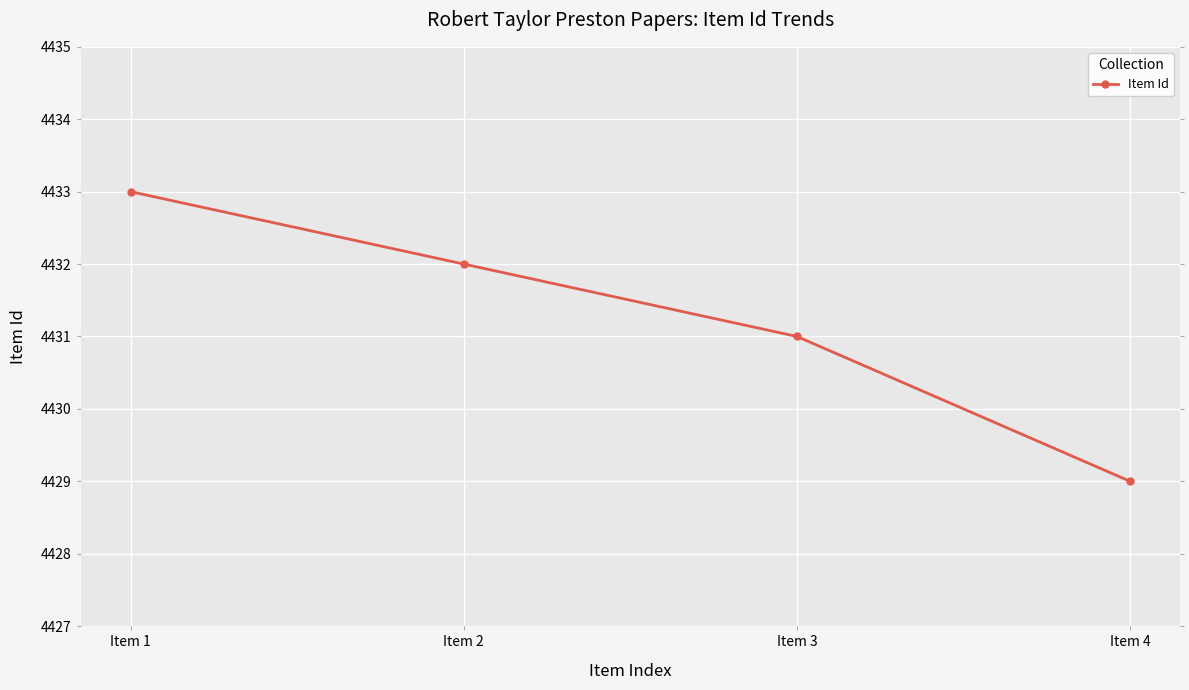

At which label does the data first exceed 4432?

Item 1